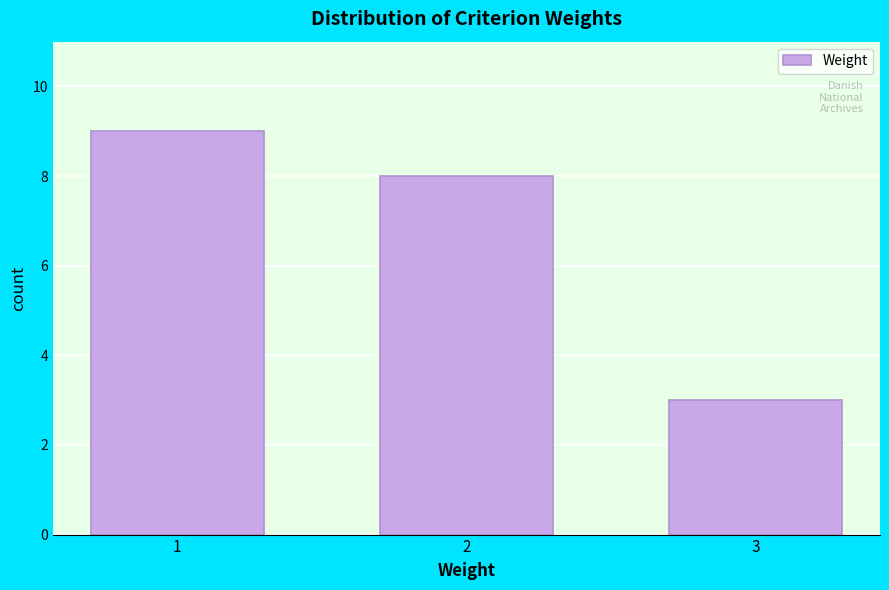

Reading left to right, what are all the values shown in this chart?

1=9	2=8	3=3